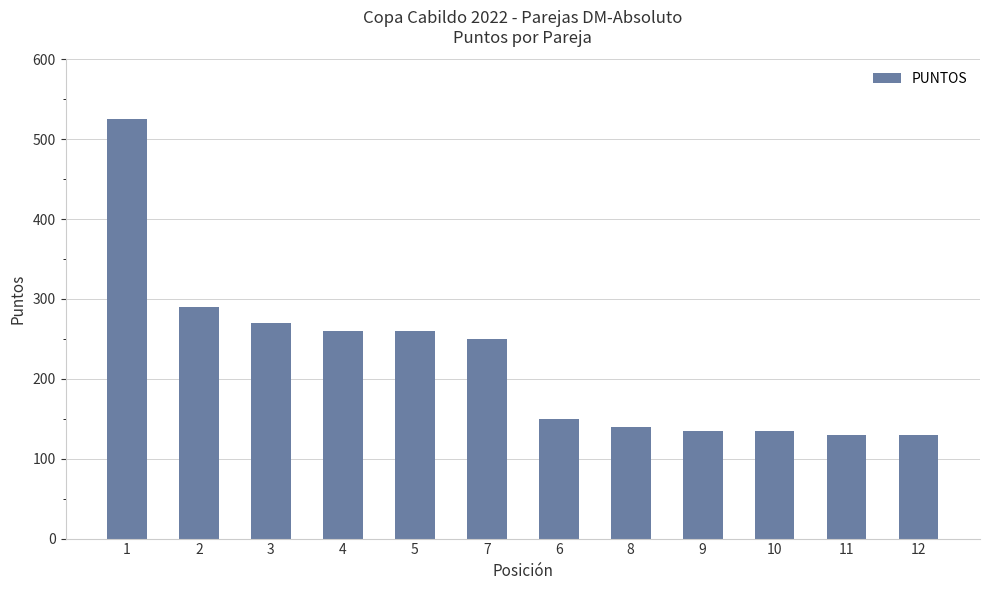

Count the number of categories in the chart.

12